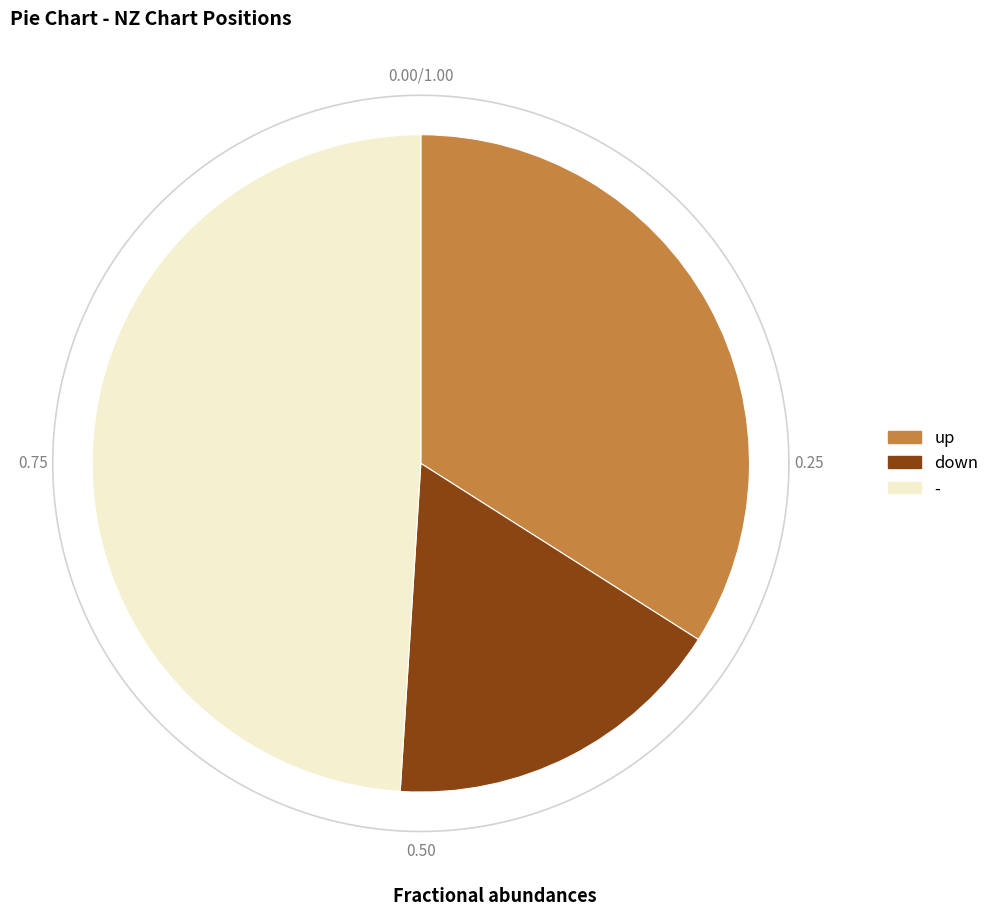

Which category has the biggest portion of the pie?

-